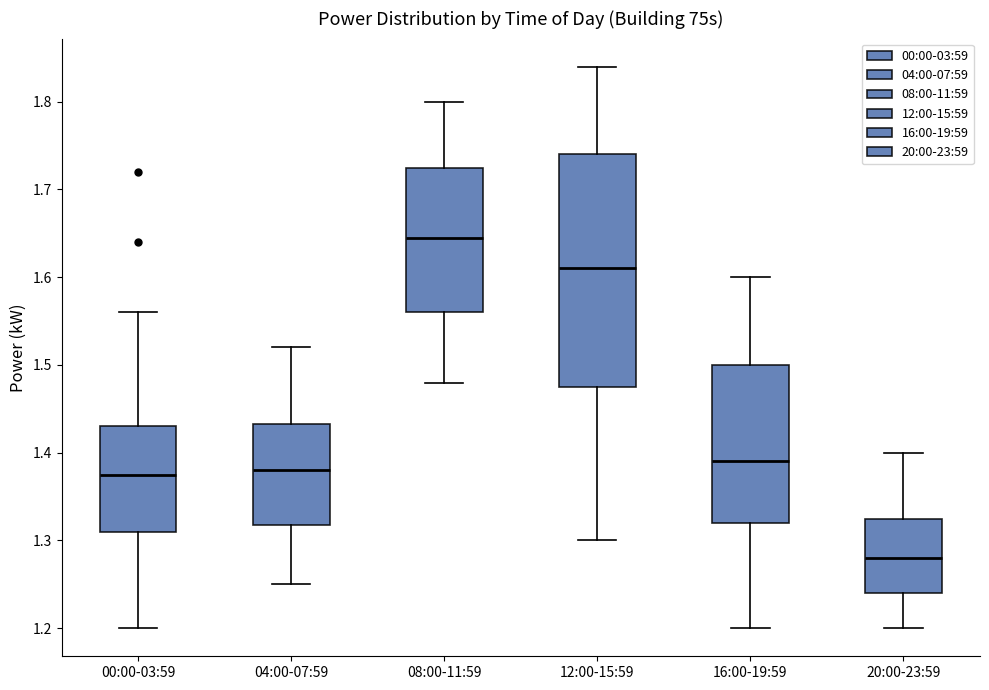

Reading left to right, read every box against the y-axis: the position of its median line, the range the box covers, and the ends of its whiskers. The values are not printed on the chart, so give them approximately, as read against the axis.

00:00-03:59: median 1.38, box 1.31 to 1.43, whiskers 1.20 to 1.56
04:00-07:59: median 1.38, box 1.32 to 1.43, whiskers 1.25 to 1.52
08:00-11:59: median 1.65, box 1.56 to 1.73, whiskers 1.48 to 1.80
12:00-15:59: median 1.61, box 1.48 to 1.74, whiskers 1.30 to 1.84
16:00-19:59: median 1.39, box 1.32 to 1.50, whiskers 1.20 to 1.60
20:00-23:59: median 1.28, box 1.24 to 1.33, whiskers 1.20 to 1.40